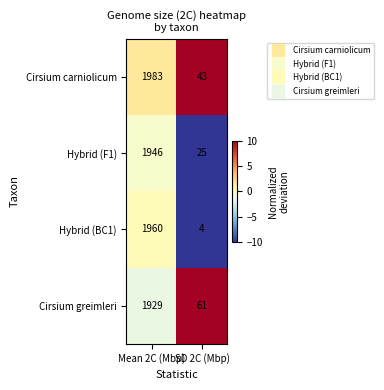

Is it true that Cirsium carniolicum equals 1295 at Mean 2C (Mbp)?

False